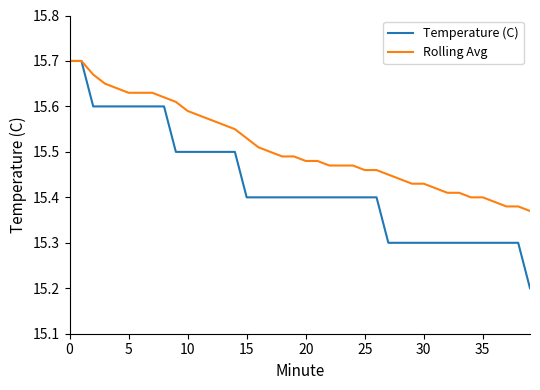

Which series has the largest range (max minus min)?

Temperature (C)